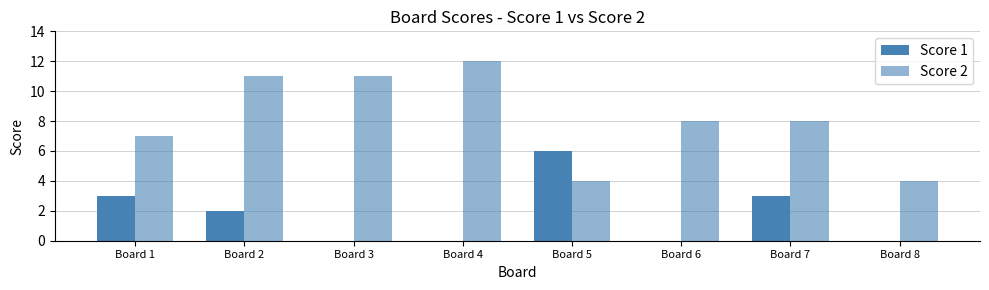

Count the number of data series in this chart.

2